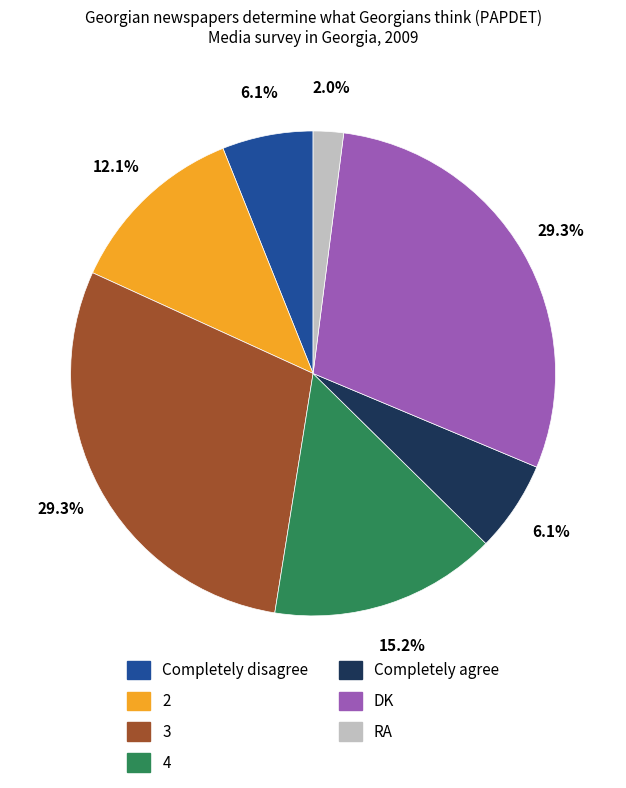

To the nearest percent, what is the difference between the largest and smallest slice percentages?

27%